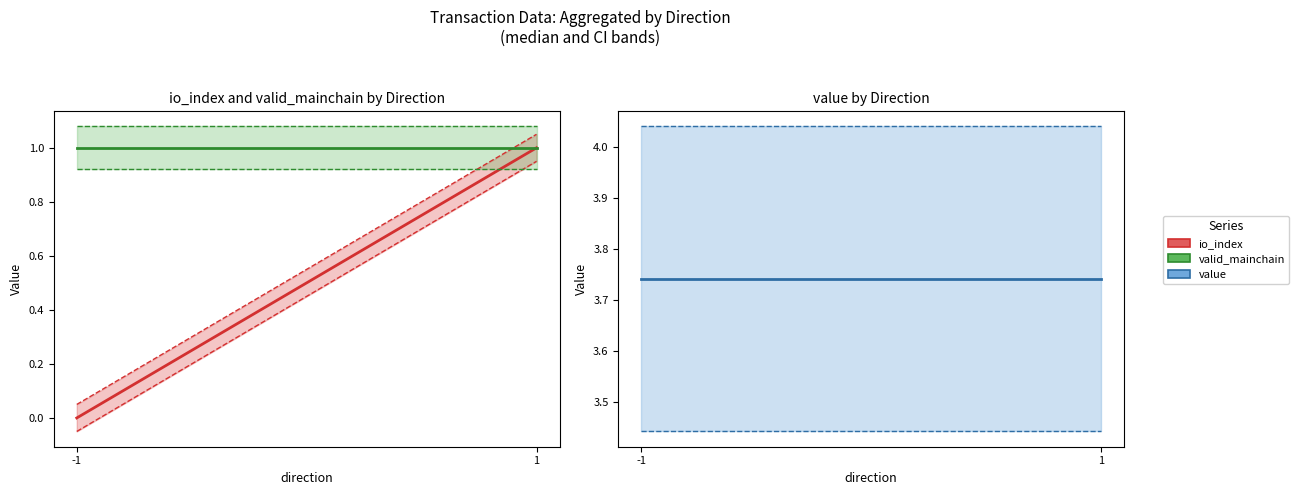

What is the sum of all value values?

7.5